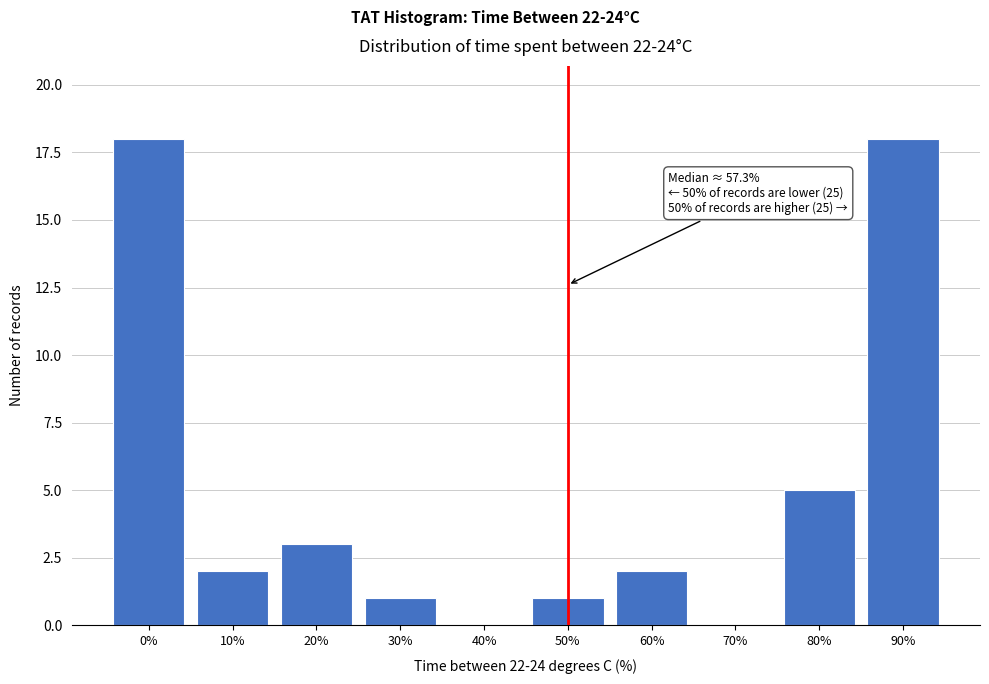

Reading left to right, transcribe all the data shown in this chart.

0%=18	10%=2	20%=3	30%=1	40%=0	50%=1	60%=2	70%=0	80%=5	90%=18